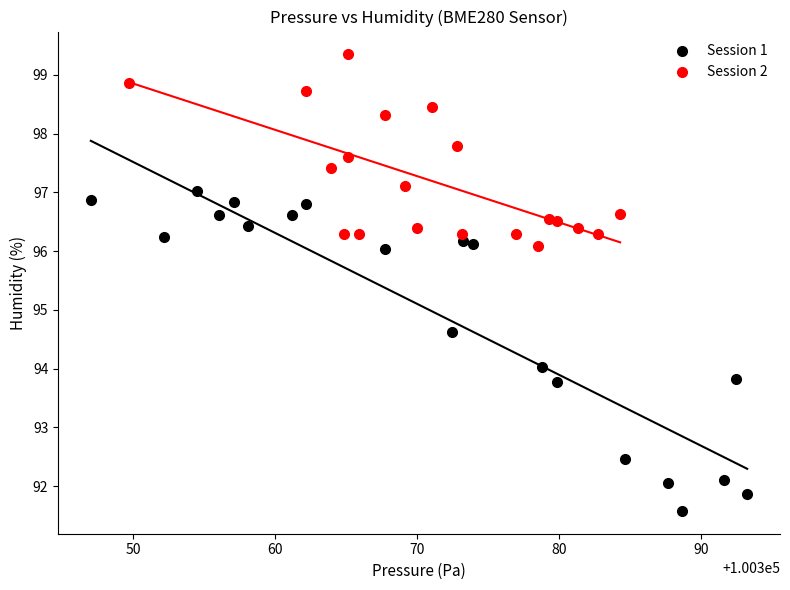

Which series has the largest Y range (max minus min)?

Session 1